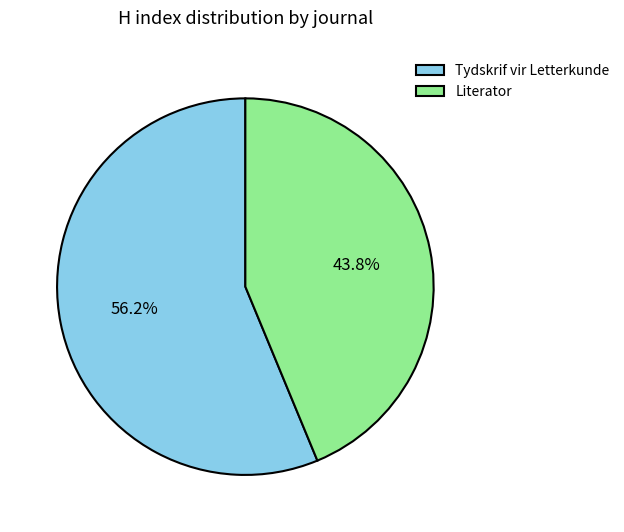

Is the sum of Literator and Tydskrif vir Letterkunde greater than half?

Yes